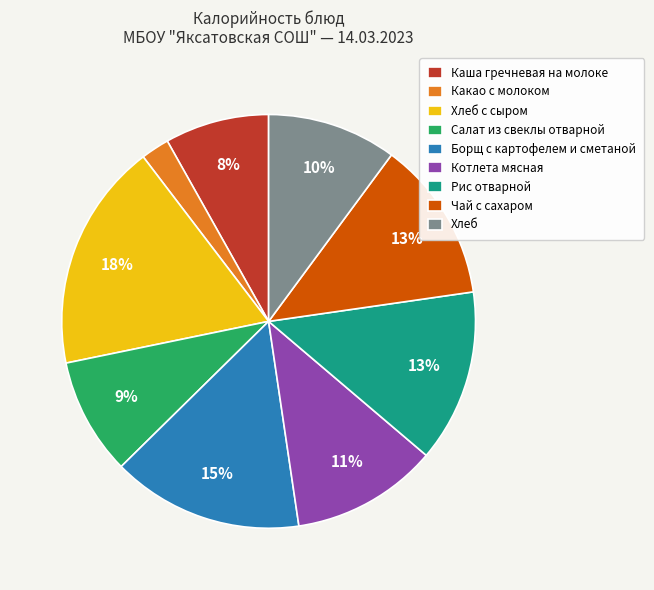

How many segments does this pie chart have?

9